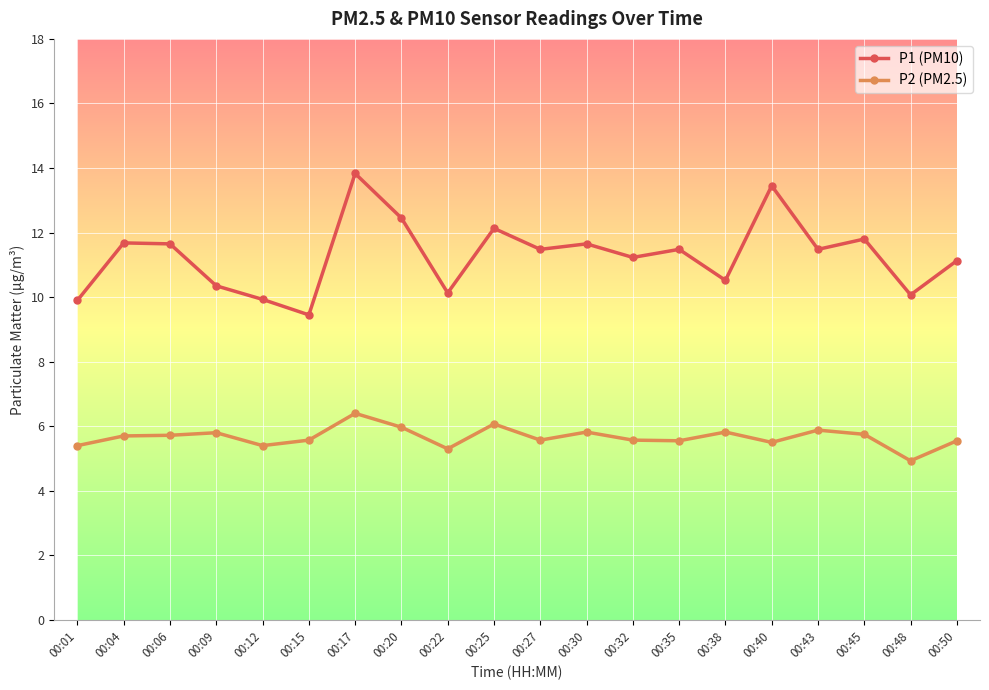

What is the greatest value displayed?

13.8